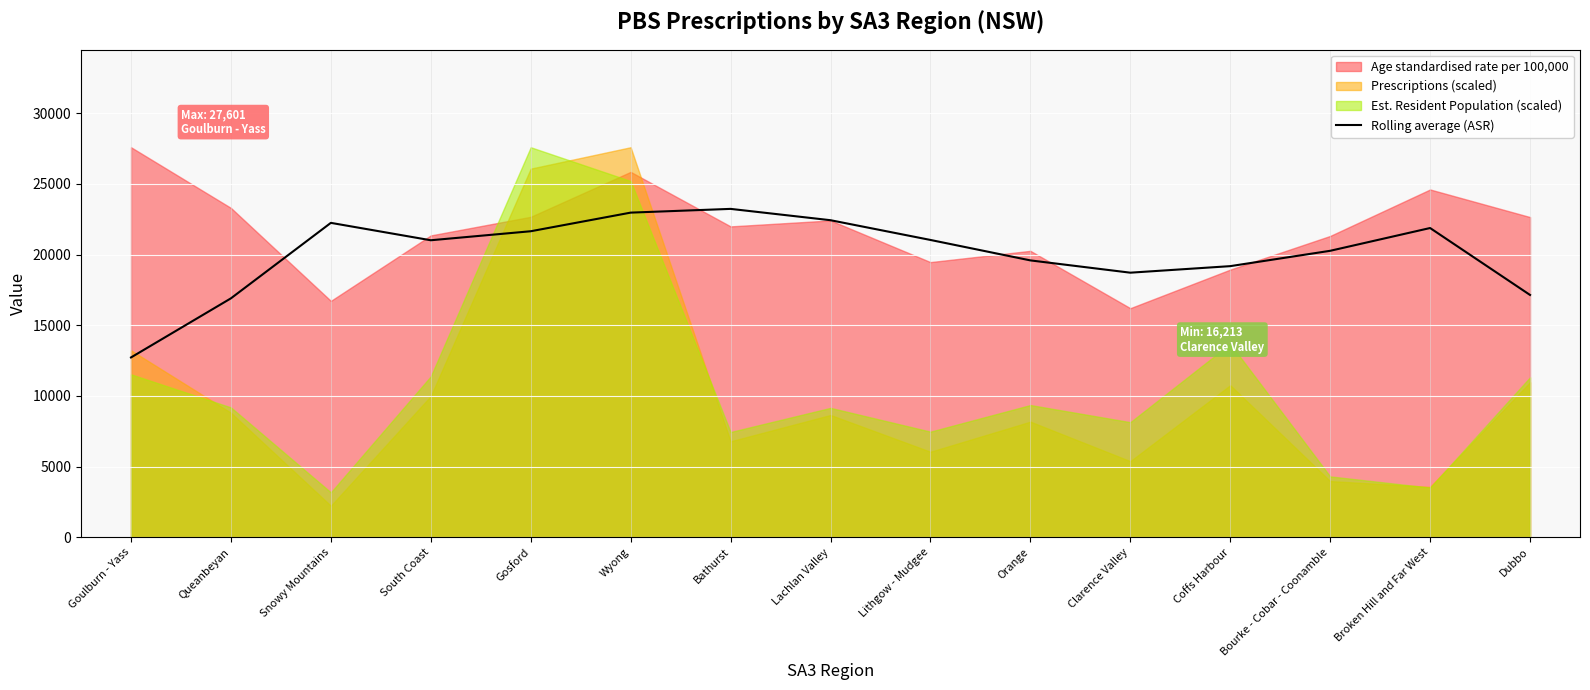

Where is the first local maximum?

Snowy Mountains